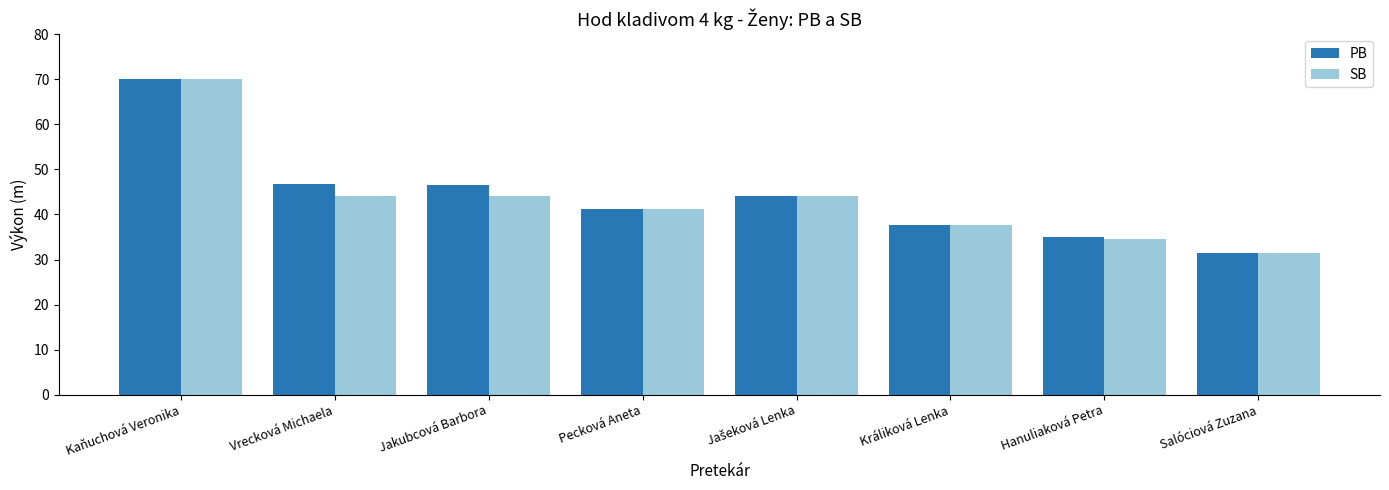

What is the average value of the PB series?

44.1